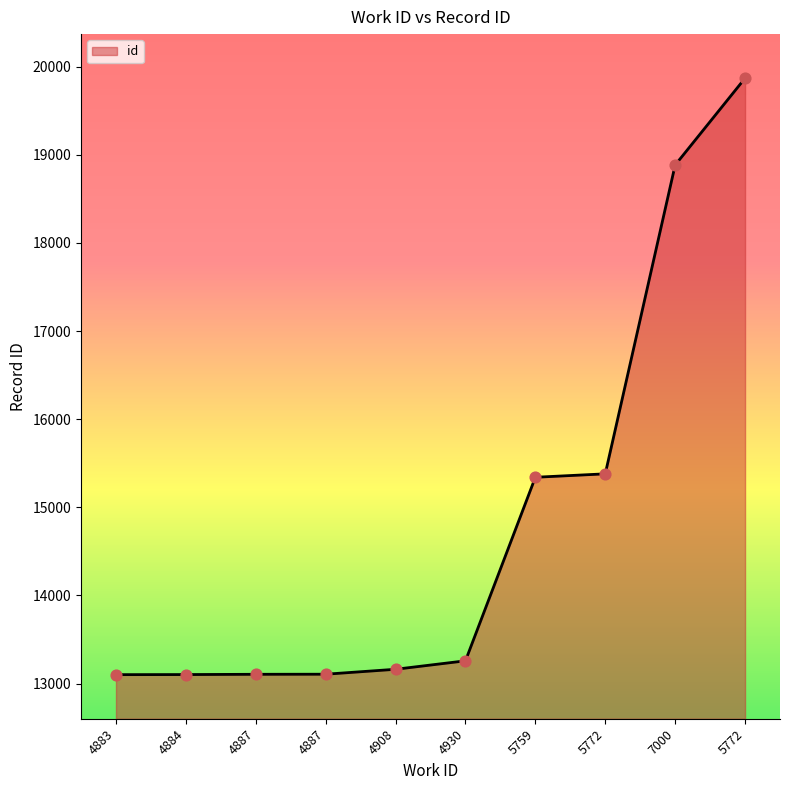

What is the change in value from 5759 to 5772?

+39